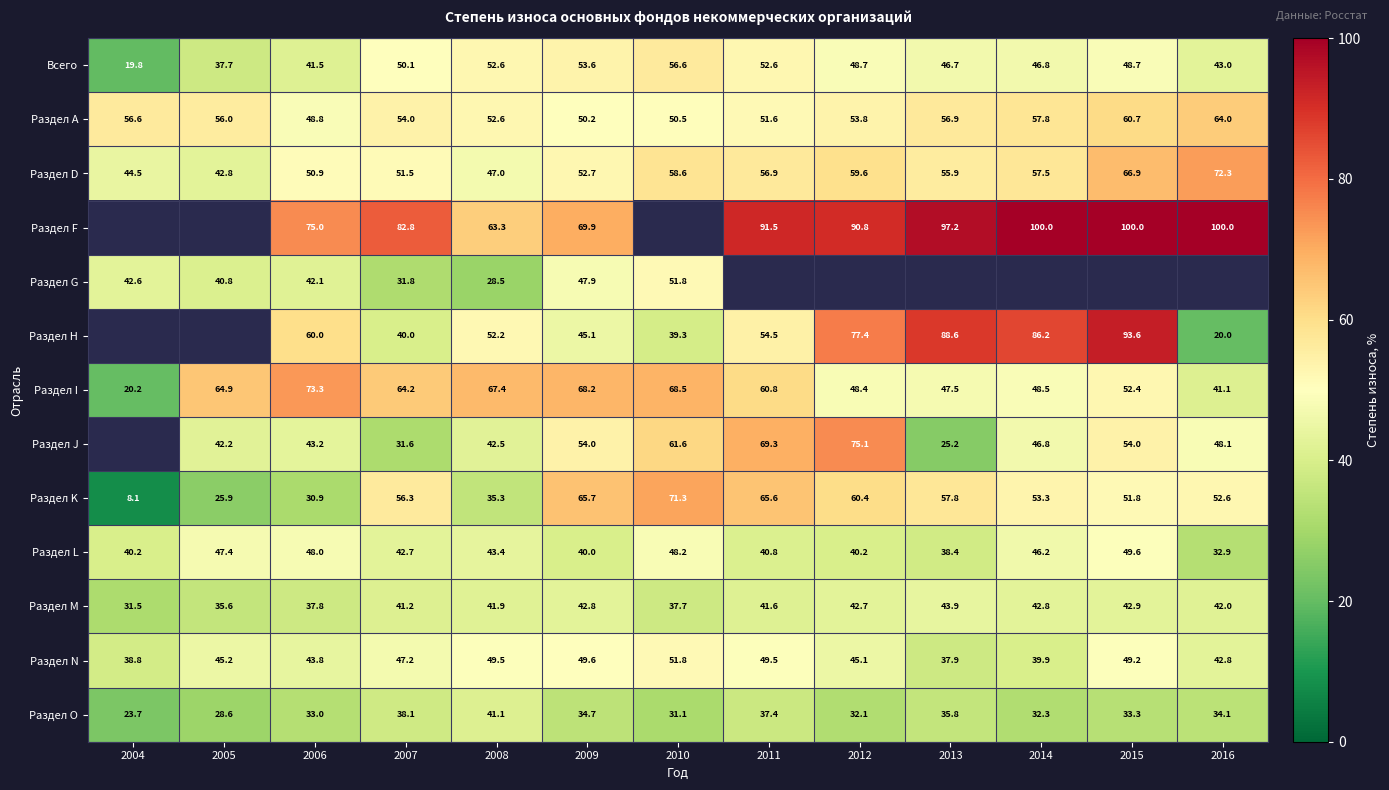

Rank the series at 2009 from highest to lowest value.

Раздел F, Раздел I, Раздел K, Раздел J, Всего, Раздел D, Раздел А, Раздел N, Раздел G, Раздел Н, Раздел M, Раздел L, Раздел O